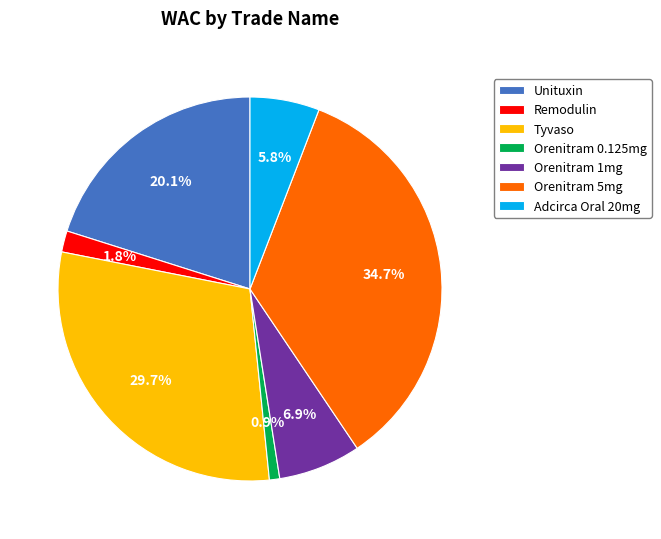

To the nearest percent, what portion does Orenitram 0.125mg represent?

1%